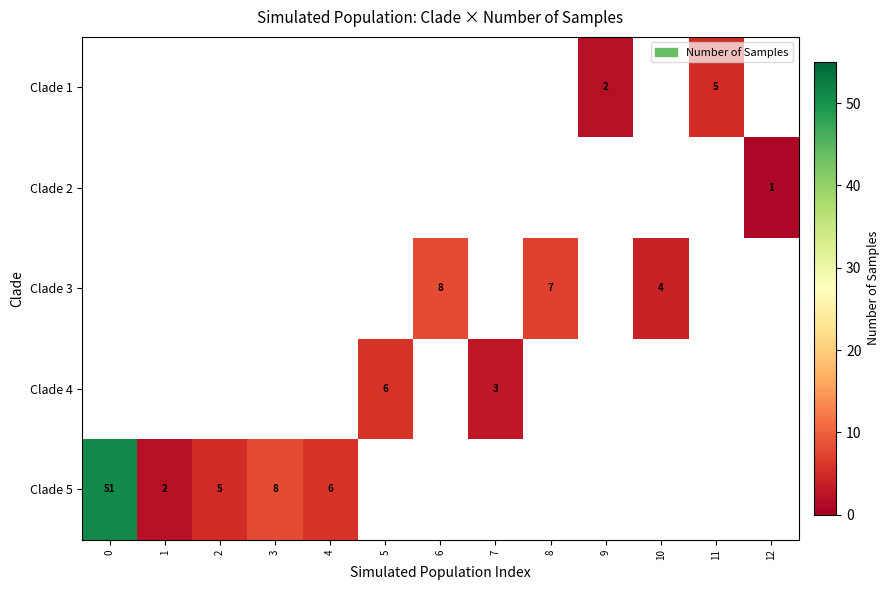

Which label corresponds to the smallest value in the chart?

12